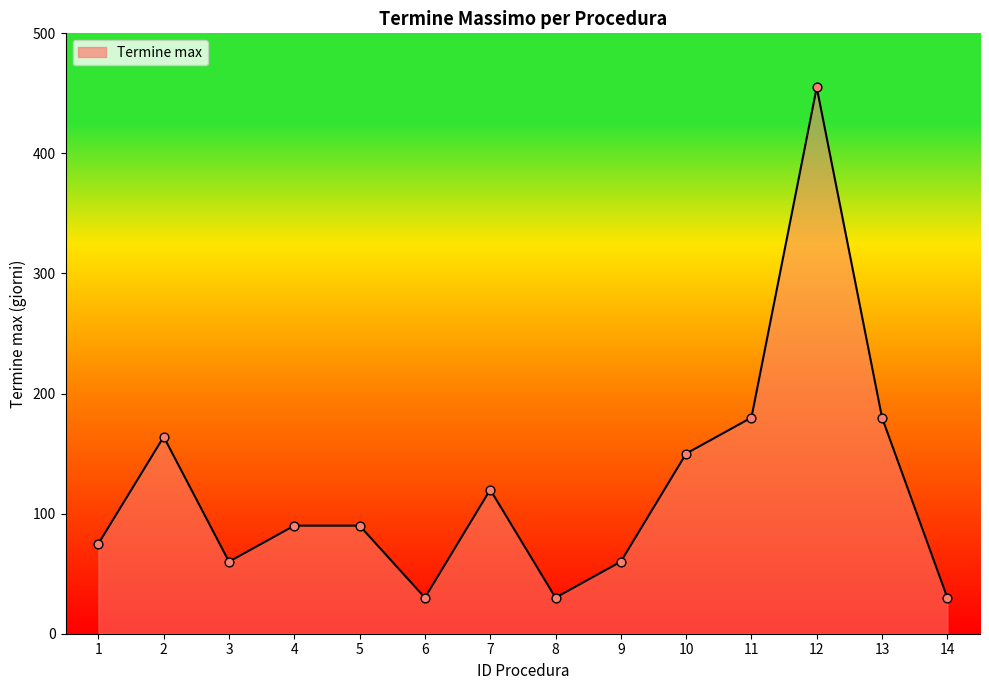

What is the change in value from 3 to 8?

-30